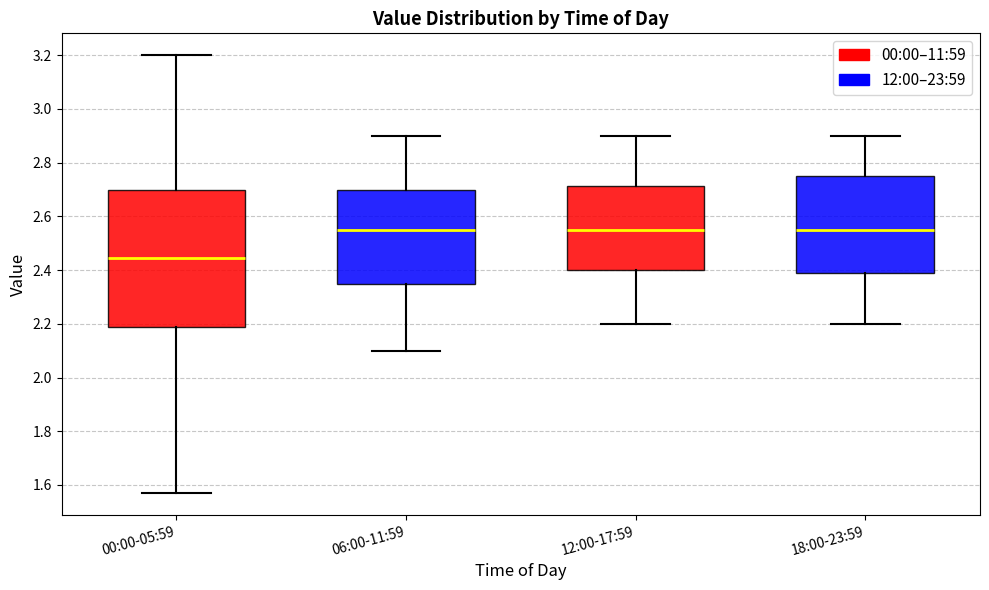

Reading left to right, transcribe this box plot: for each box, give where its median line is, the range the box spans, and where its two whiskers end, as read against the y-axis. The values are not printed on the chart, so give them approximately, as read against the axis.

00:00-05:59: median 2.44, box 2.20 to 2.70, whiskers 1.58 to 3.20
06:00-11:59: median 2.56, box 2.36 to 2.70, whiskers 2.10 to 2.90
12:00-17:59: median 2.56, box 2.40 to 2.72, whiskers 2.20 to 2.90
18:00-23:59: median 2.56, box 2.38 to 2.76, whiskers 2.20 to 2.90